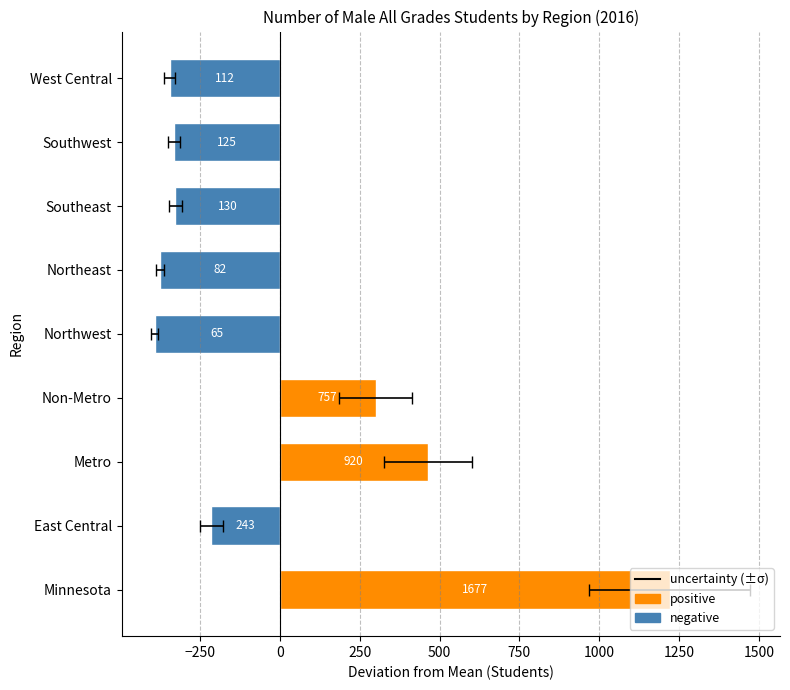

Rank the categories by value from highest to lowest.

Minnesota, Metro, Non-Metro, East Central, Southeast, Southwest, West Central, Northeast, Northwest